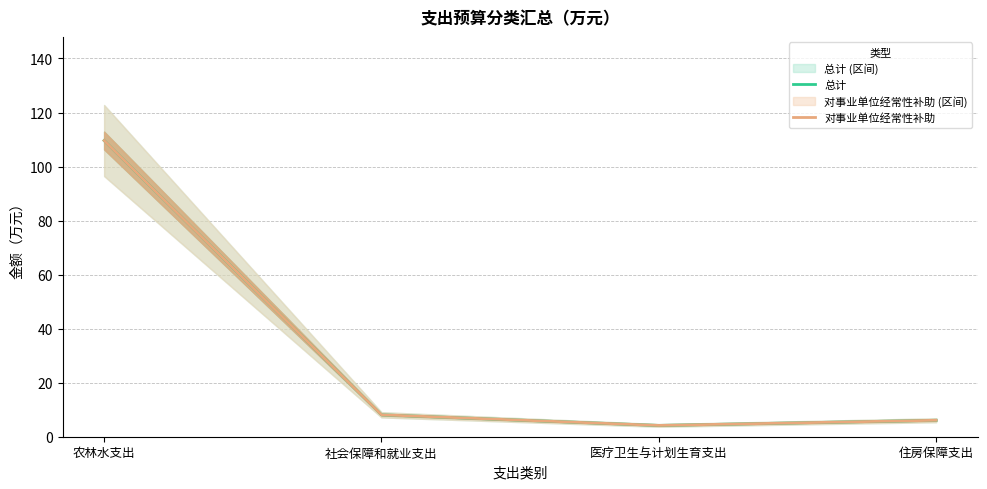

The 总计 series shows 4.2 at 医疗卫生与计划生育支出. True or false?

True